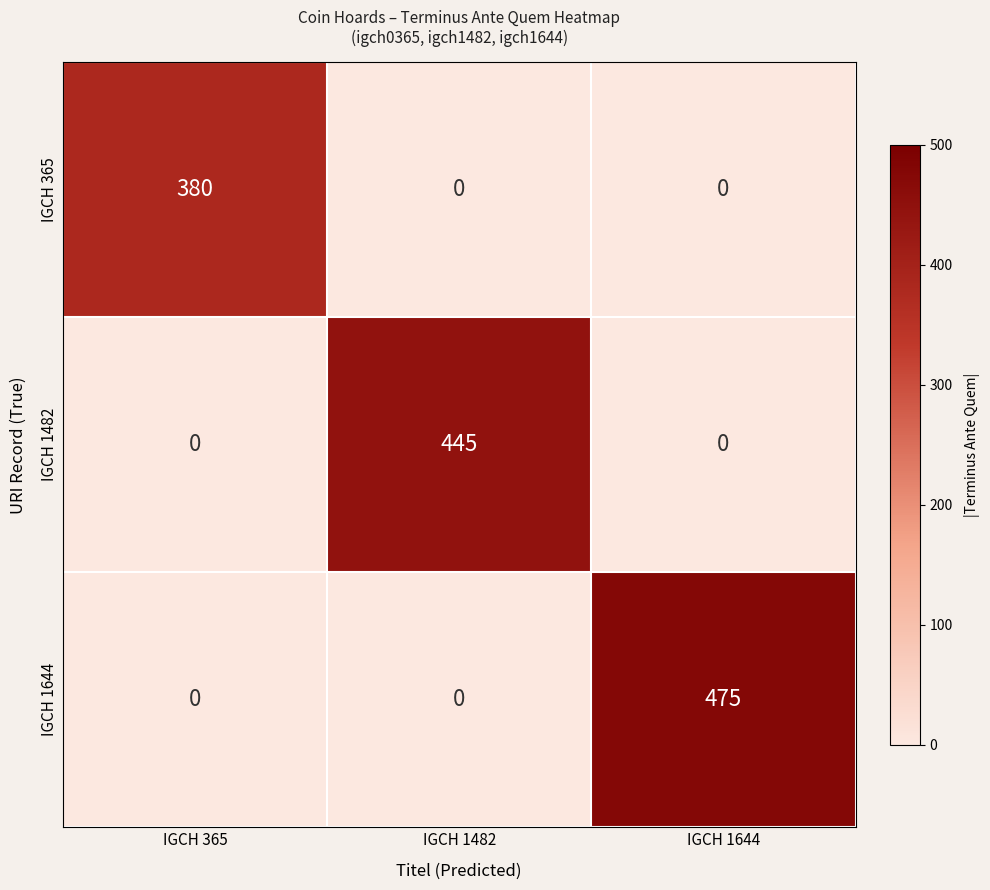

Which series has the widest spread of values?

IGCH 1644